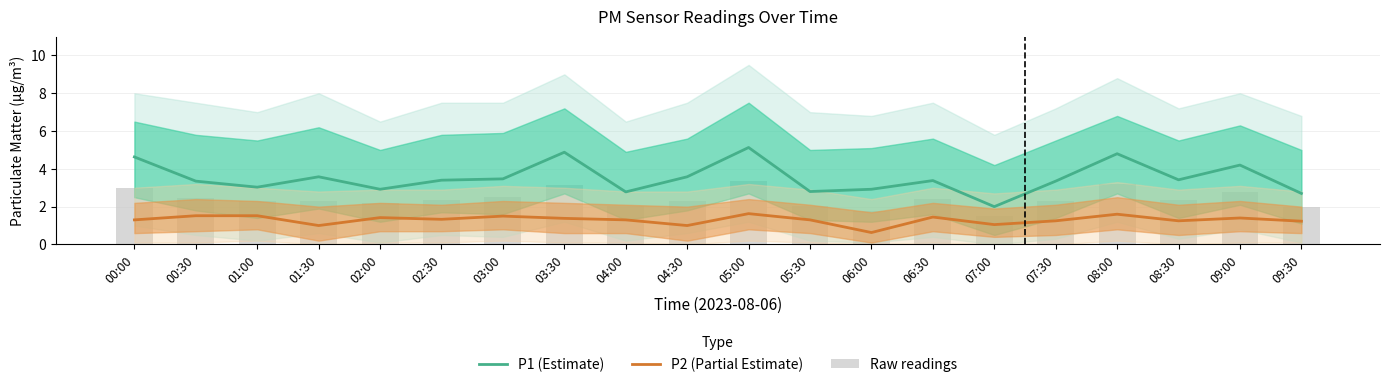

Where does the P2 (Partial Estimate) series first go above 1?

00:00